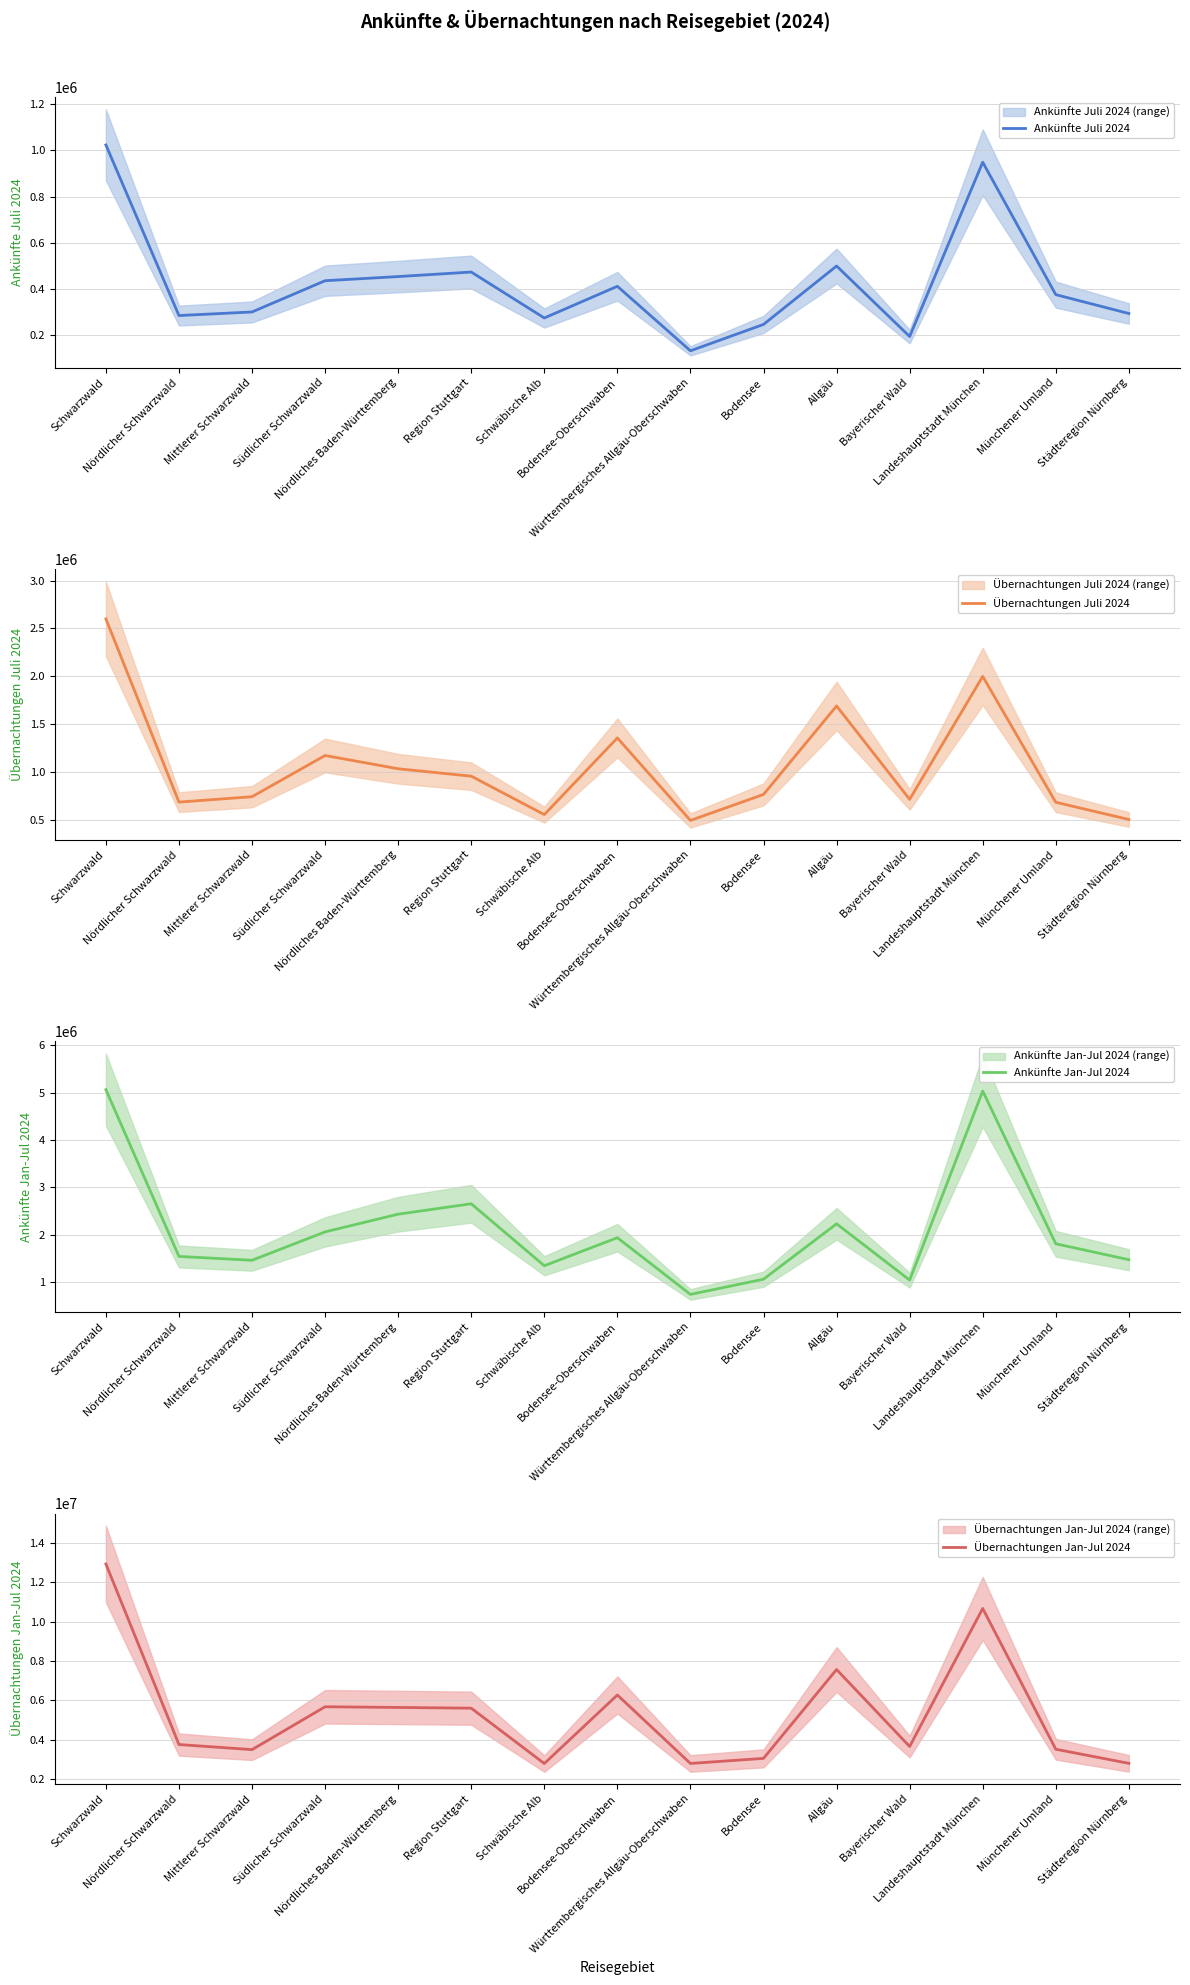

Is this an area chart (filled region under the line)?

No